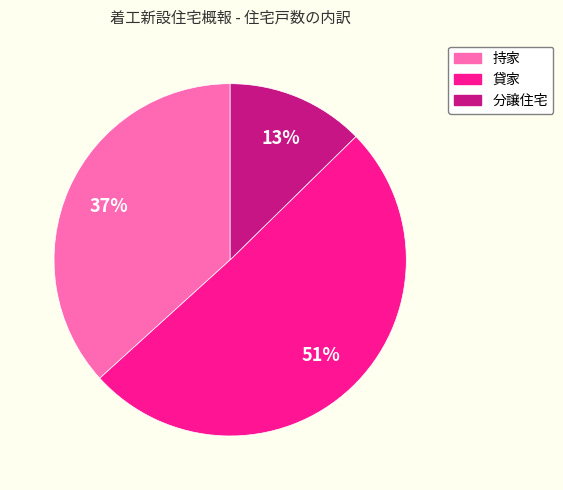

Rank the categories by value from highest to lowest.

貸家, 持家, 分譲住宅